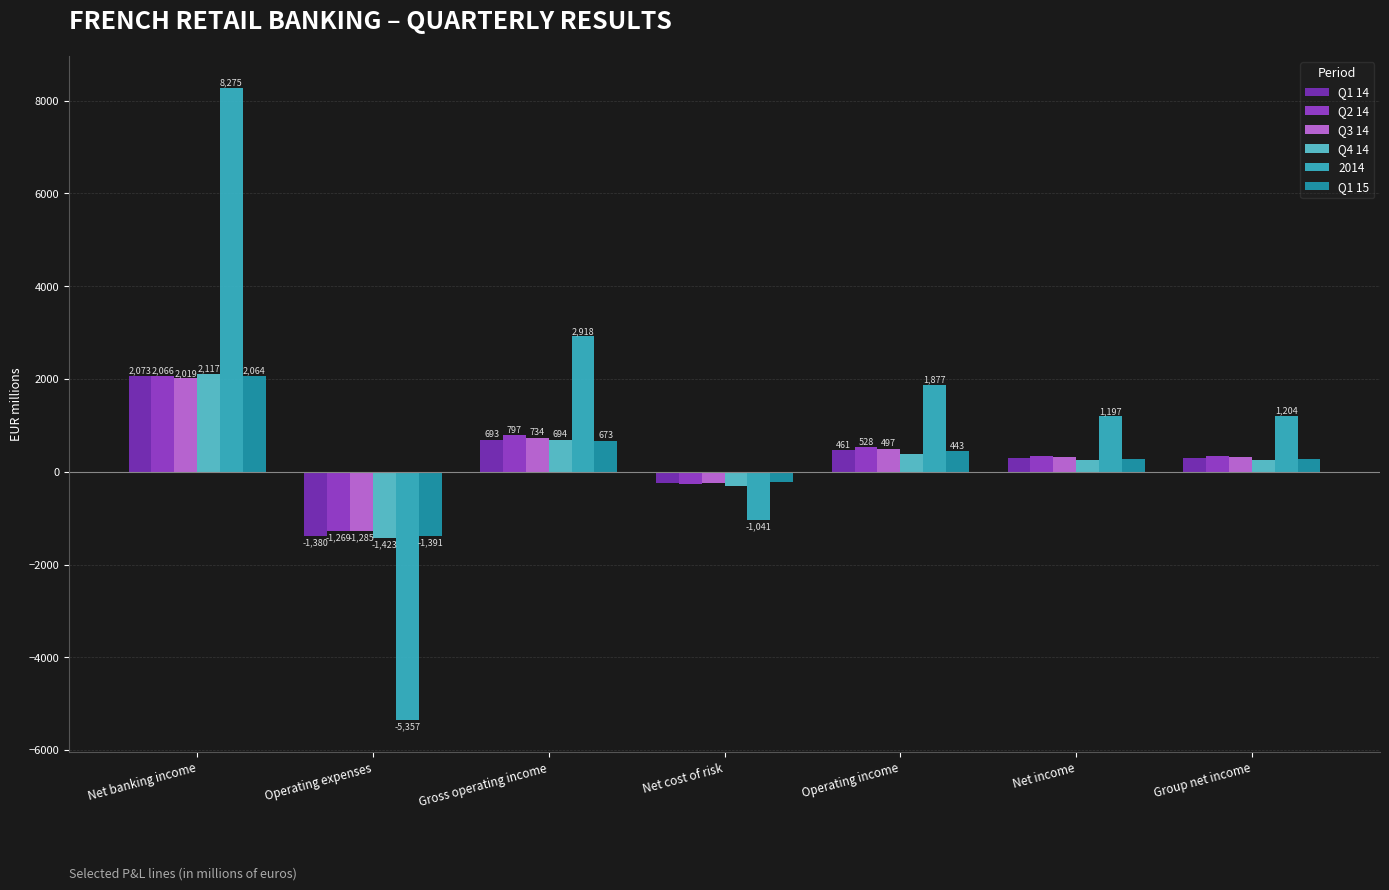

At which label does Q1 15 reach its peak?

Net banking income